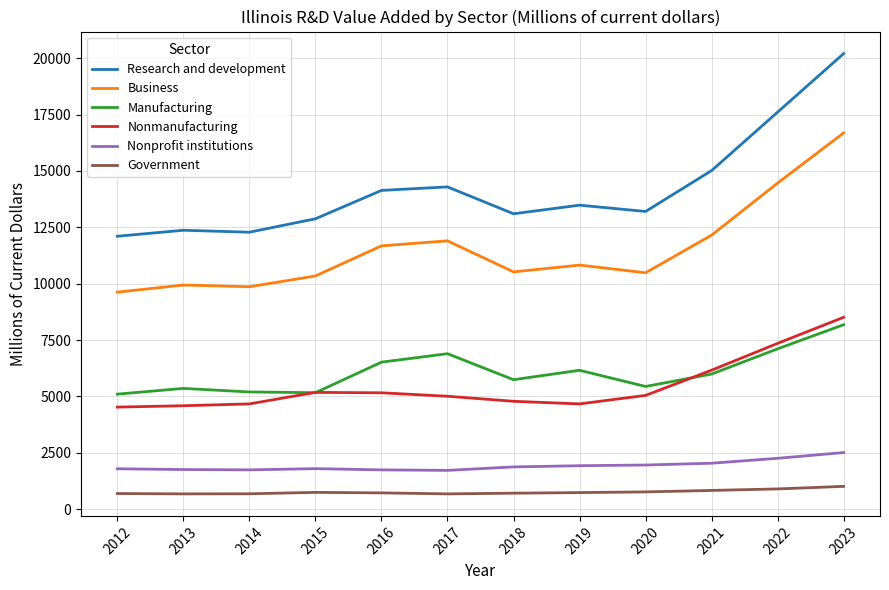

Is it true that Nonmanufacturing equals 1250.5 at 2019?

False